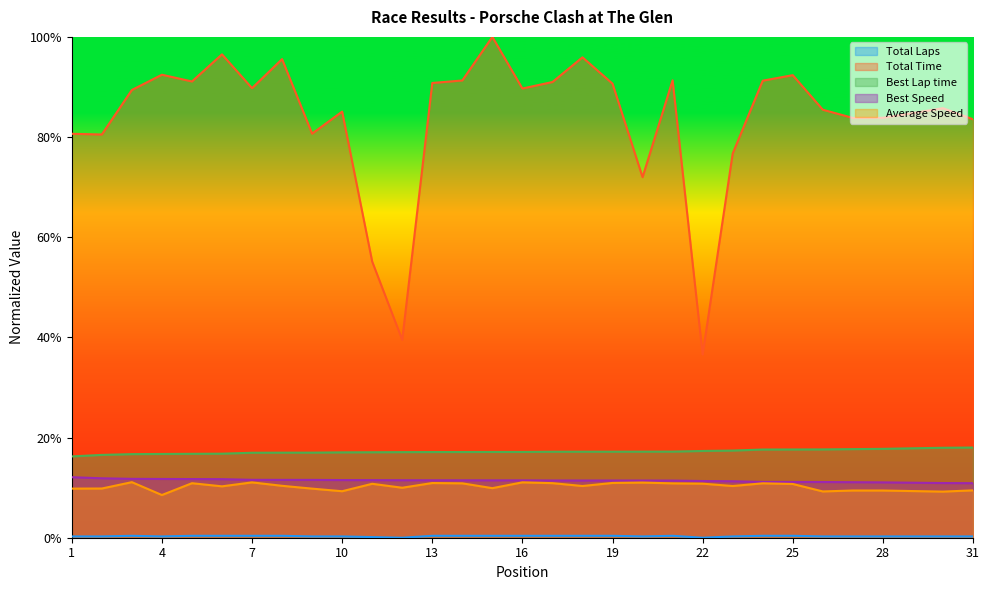

Reading right to left, transcribe all the data shown in this chart.

Total Laps: 31=0.0	30=0.0	29=0.0	28=0.0	27=0.0	26=0.0	25=0.0	24=0.0	23=0.0	22=0.0	21=0.0	20=0.0	19=0.0	18=0.0	17=0.0	16=0.0	15=0.0	14=0.0	13=0.0	12=0.0	11=0.0	10=0.0	9=0.0	8=0.0	7=0.0	6=0.0	5=0.0	4=0.0	3=0.0	2=0.0	1=0.0
Total Time: 31=0.8	30=0.9	29=0.8	28=0.8	27=0.8	26=0.9	25=0.9	24=0.9	23=0.8	22=0.4	21=0.9	20=0.7	19=0.9	18=1.0	17=0.9	16=0.9	15=1.0	14=0.9	13=0.9	12=0.4	11=0.6	10=0.9	9=0.8	8=1.0	7=0.9	6=1.0	5=0.9	4=0.9	3=0.9	2=0.8	1=0.8
Best Lap time: 31=0.2	30=0.2	29=0.2	28=0.2	27=0.2	26=0.2	25=0.2	24=0.2	23=0.2	22=0.2	21=0.2	20=0.2	19=0.2	18=0.2	17=0.2	16=0.2	15=0.2	14=0.2	13=0.2	12=0.2	11=0.2	10=0.2	9=0.2	8=0.2	7=0.2	6=0.2	5=0.2	4=0.2	3=0.2	2=0.2	1=0.2
Best Speed: 31=0.1	30=0.1	29=0.1	28=0.1	27=0.1	26=0.1	25=0.1	24=0.1	23=0.1	22=0.1	21=0.1	20=0.1	19=0.1	18=0.1	17=0.1	16=0.1	15=0.1	14=0.1	13=0.1	12=0.1	11=0.1	10=0.1	9=0.1	8=0.1	7=0.1	6=0.1	5=0.1	4=0.1	3=0.1	2=0.1	1=0.1
Average Speed: 31=0.1	30=0.1	29=0.1	28=0.1	27=0.1	26=0.1	25=0.1	24=0.1	23=0.1	22=0.1	21=0.1	20=0.1	19=0.1	18=0.1	17=0.1	16=0.1	15=0.1	14=0.1	13=0.1	12=0.1	11=0.1	10=0.1	9=0.1	8=0.1	7=0.1	6=0.1	5=0.1	4=0.1	3=0.1	2=0.1	1=0.1